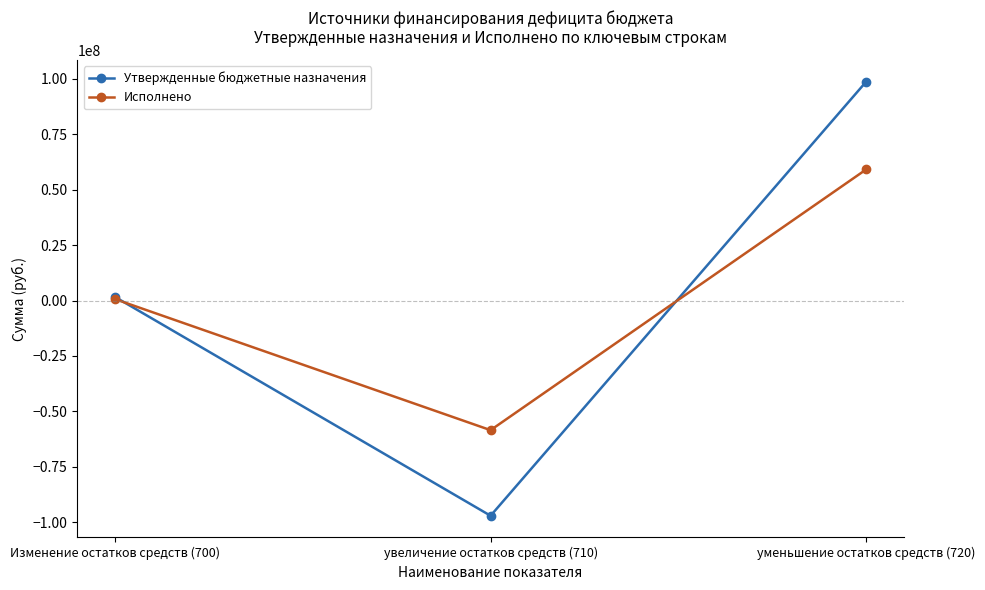

What is the difference between the maximum and minimum values in the Утвержденные бюджетные назначения series?

195686924.3